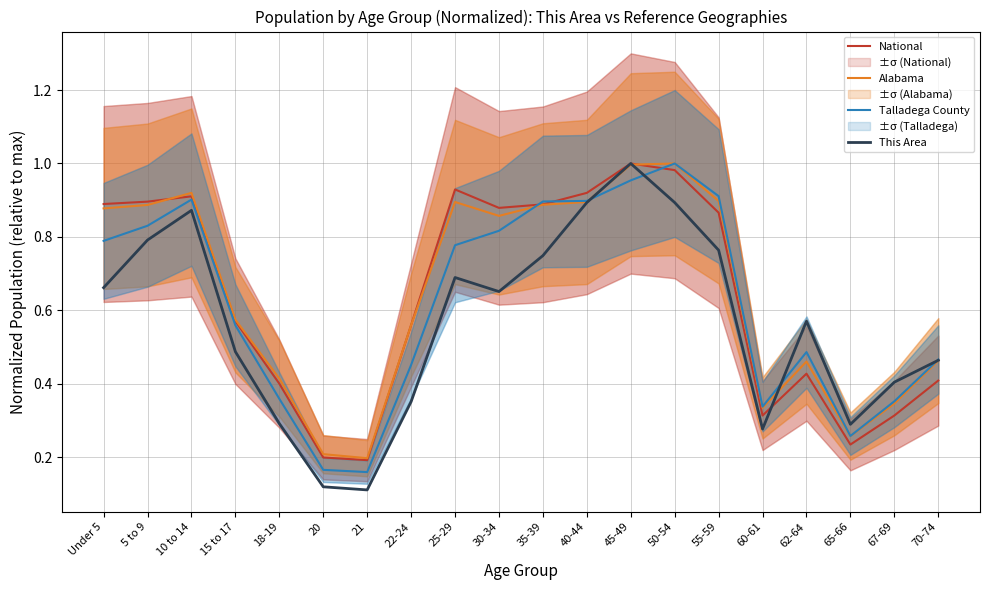

What is the maximum value shown in the chart?

1.0